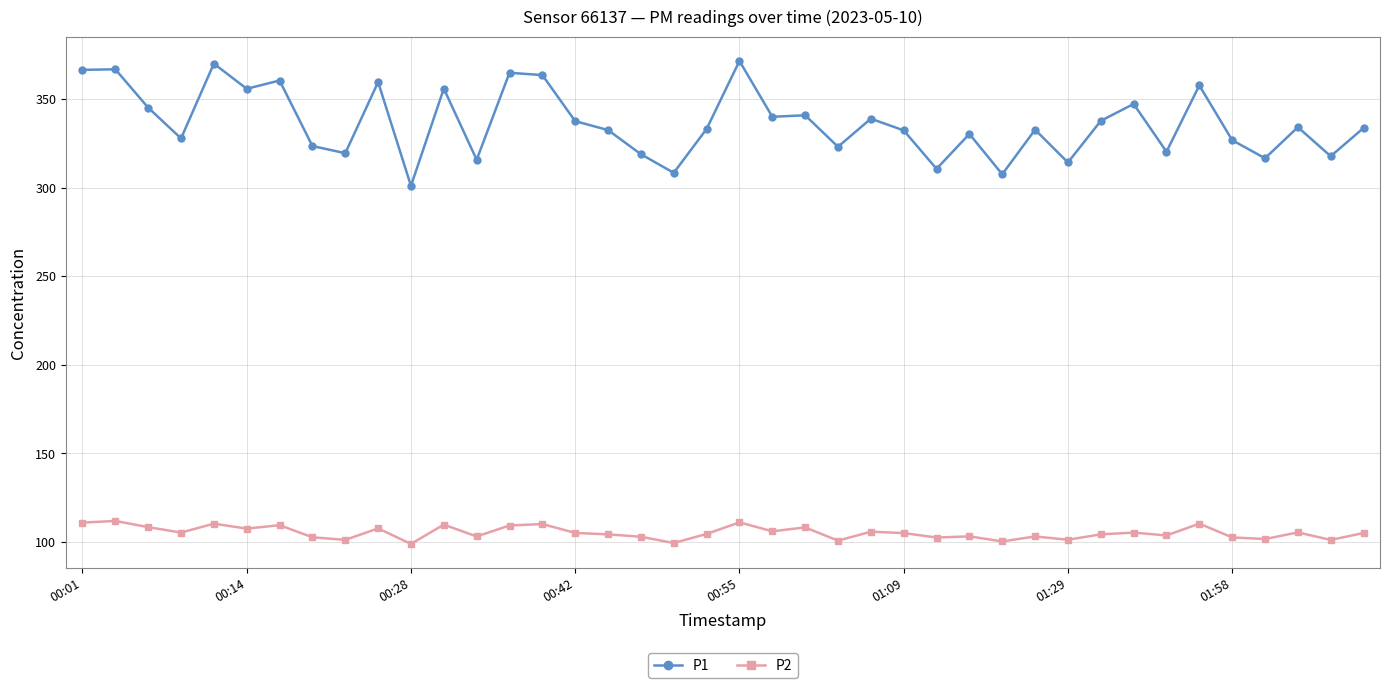

What is the sum of all P2 values?

4210.6